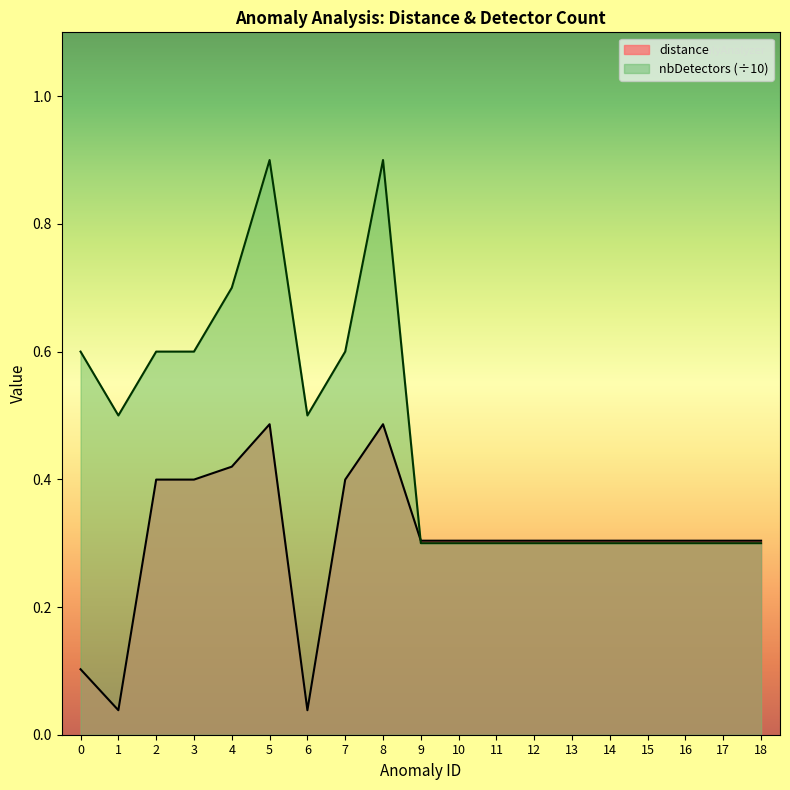

Rank the series at 17 from highest to lowest value.

distance, nbDetectors